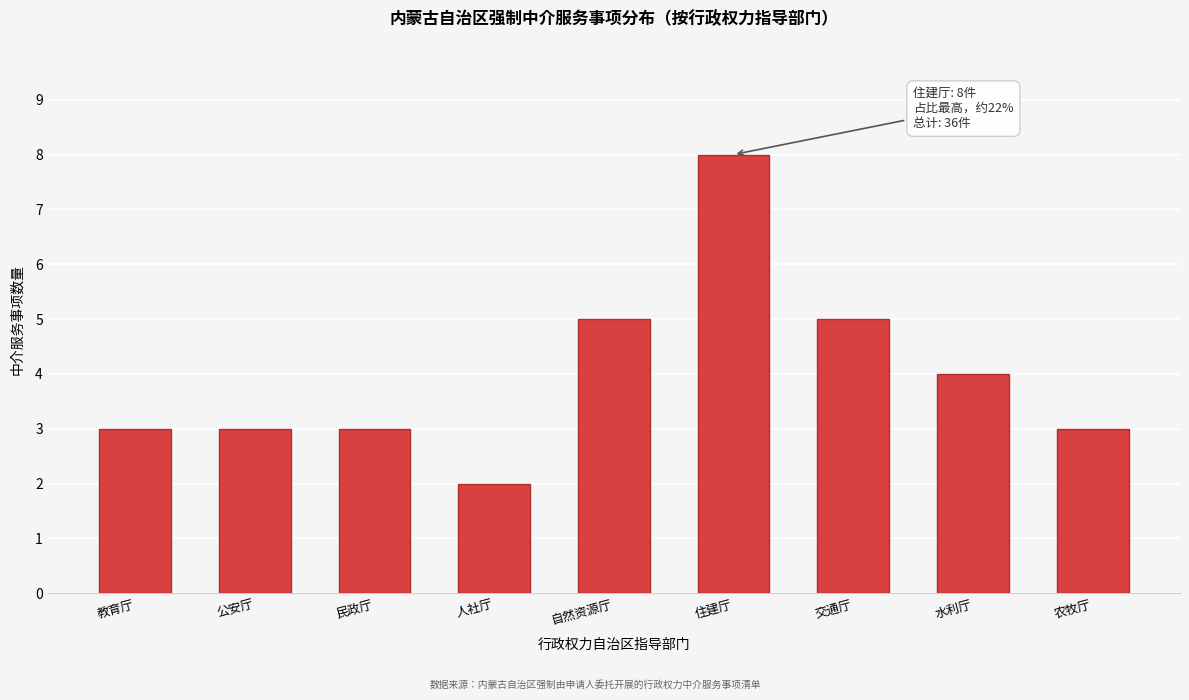

Reading left to right, extract all data points from this chart.

3	3	3	2	5	8	5	4	3